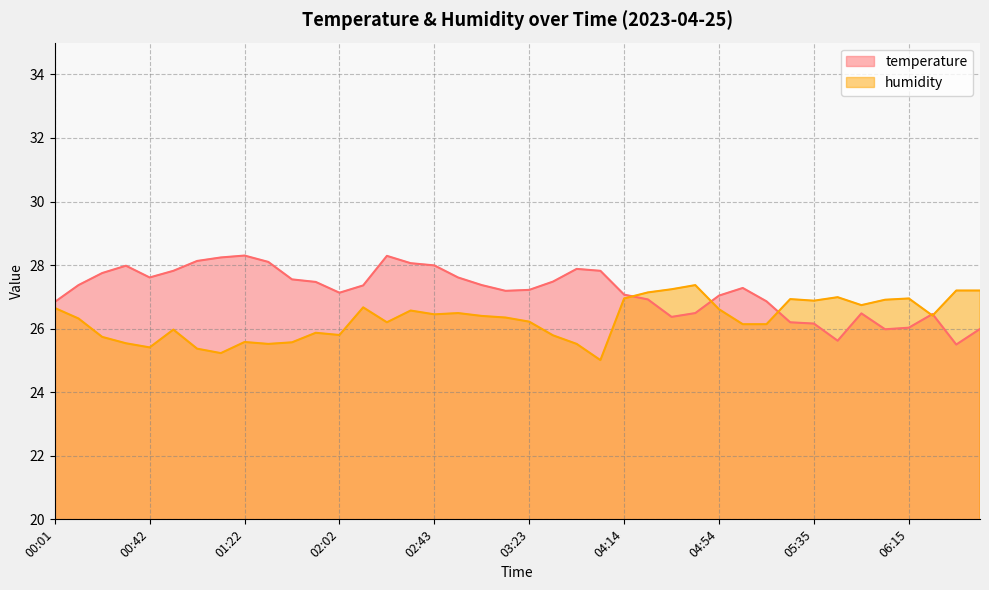

How many times do humidity and temperature cross each other?

5